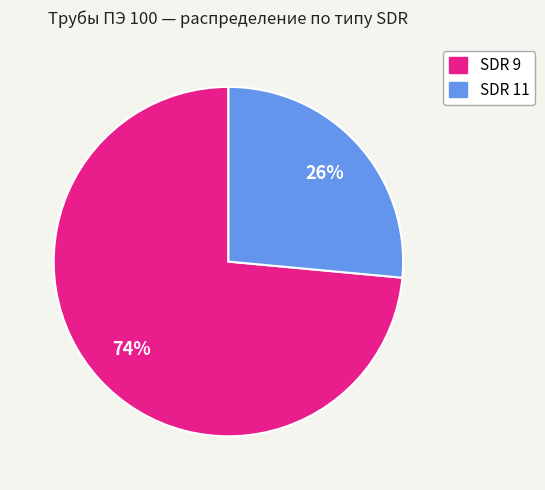

Is SDR 9 the majority of the pie?

Yes